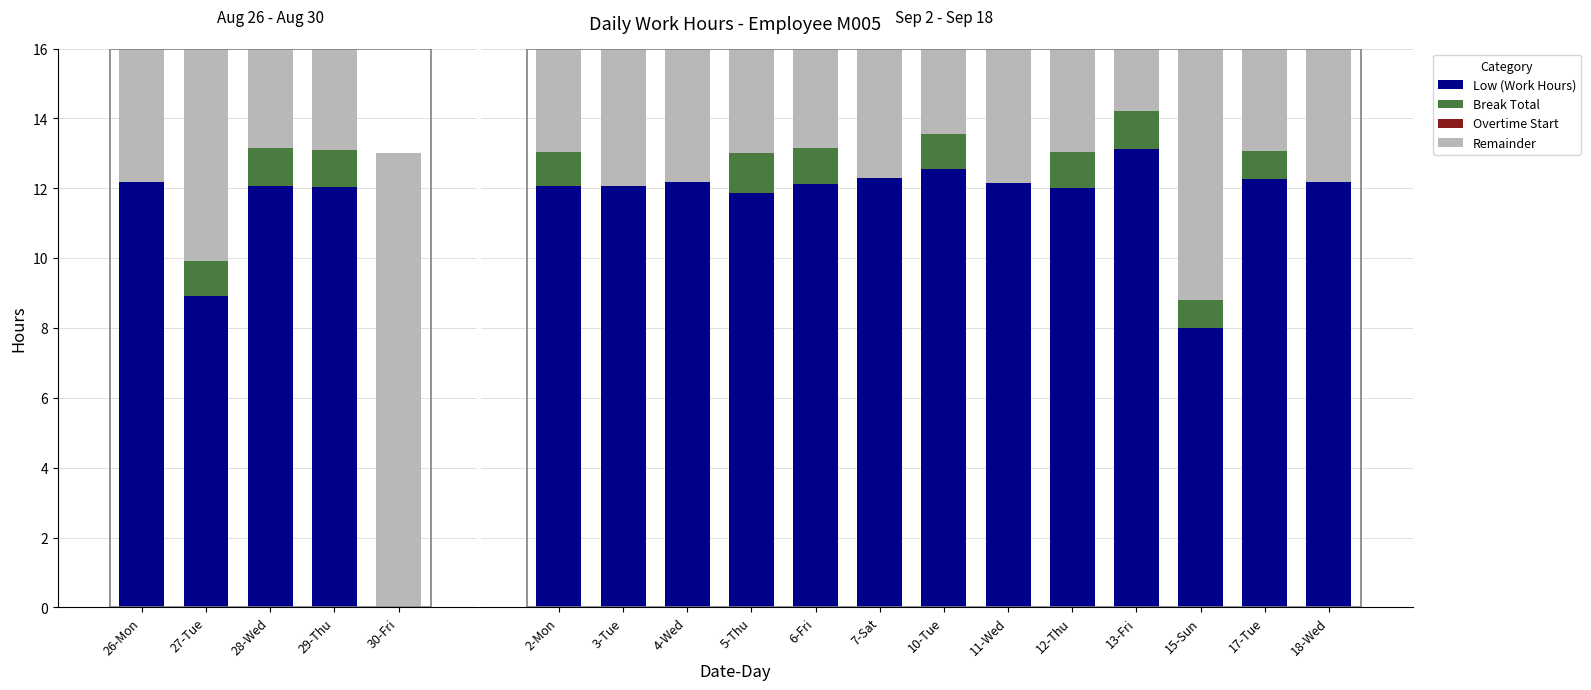

Rank the categories by Overtime Start value from highest to lowest.

26-Mon, 27-Tue, 28-Wed, 29-Thu, 30-Fri, 2-Mon, 3-Tue, 4-Wed, 5-Thu, 6-Fri, 7-Sat, 10-Tue, 11-Wed, 12-Thu, 13-Fri, 15-Sun, 17-Tue, 18-Wed